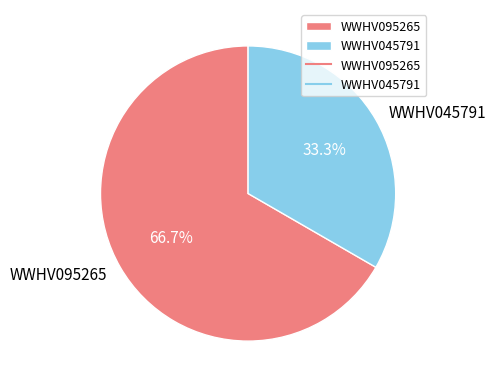

True or false: WWHV095265 accounts for 67% of the total.

True